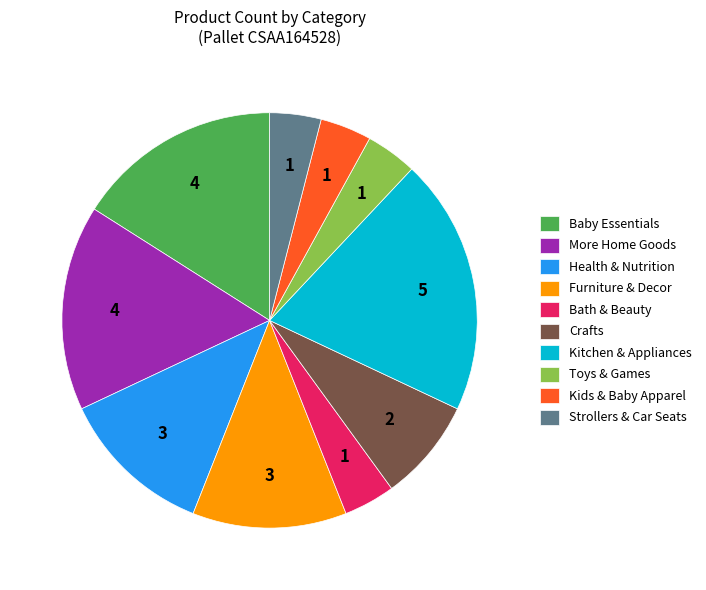

What is the ratio of the value at Kitchen & Appliances to the value at Strollers & Car Seats?

5.0